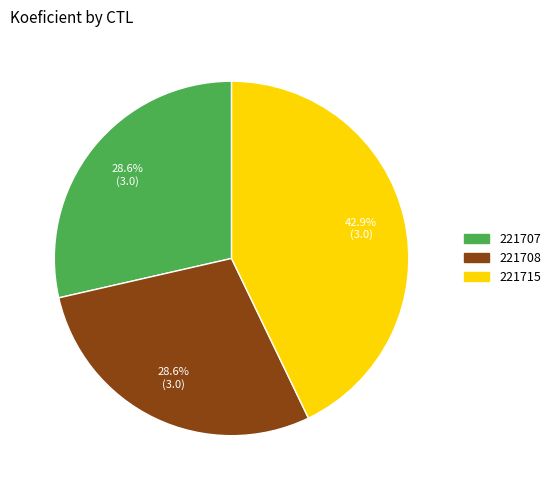

True or false: 221707 accounts for 29% of the total.

True